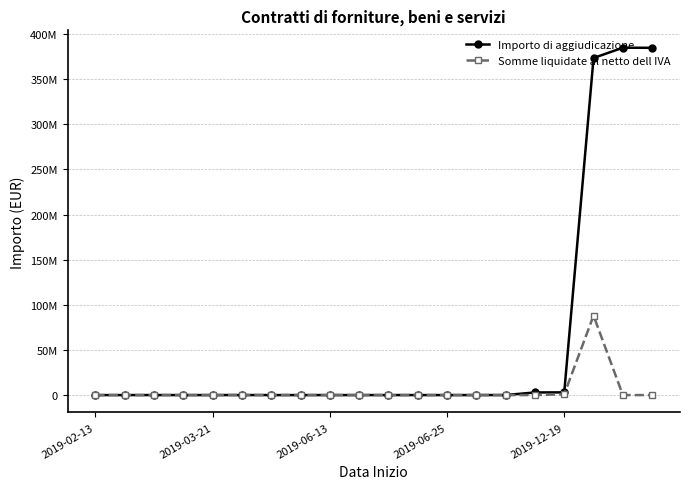

At which category is the sum across all series the highest?

17